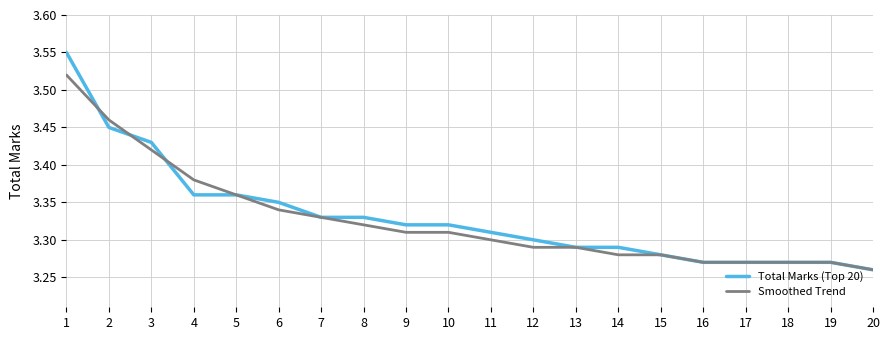

Is the value of Total Marks (Top 20) at 11 greater than the value of Smoothed Trend at 12?

Yes